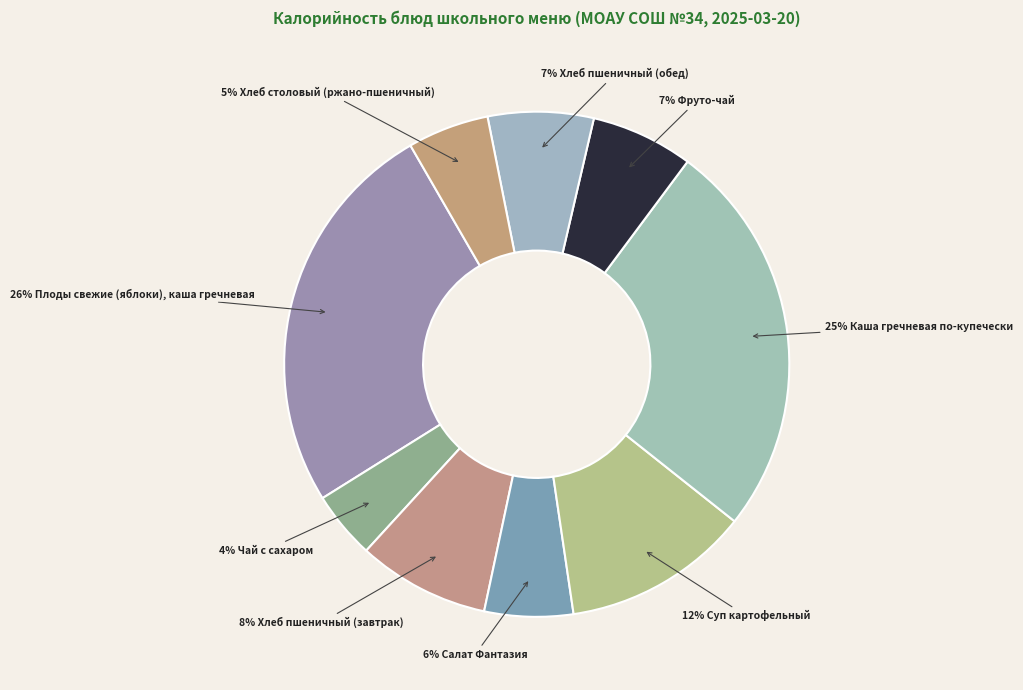

How many segments does this pie chart have?

9